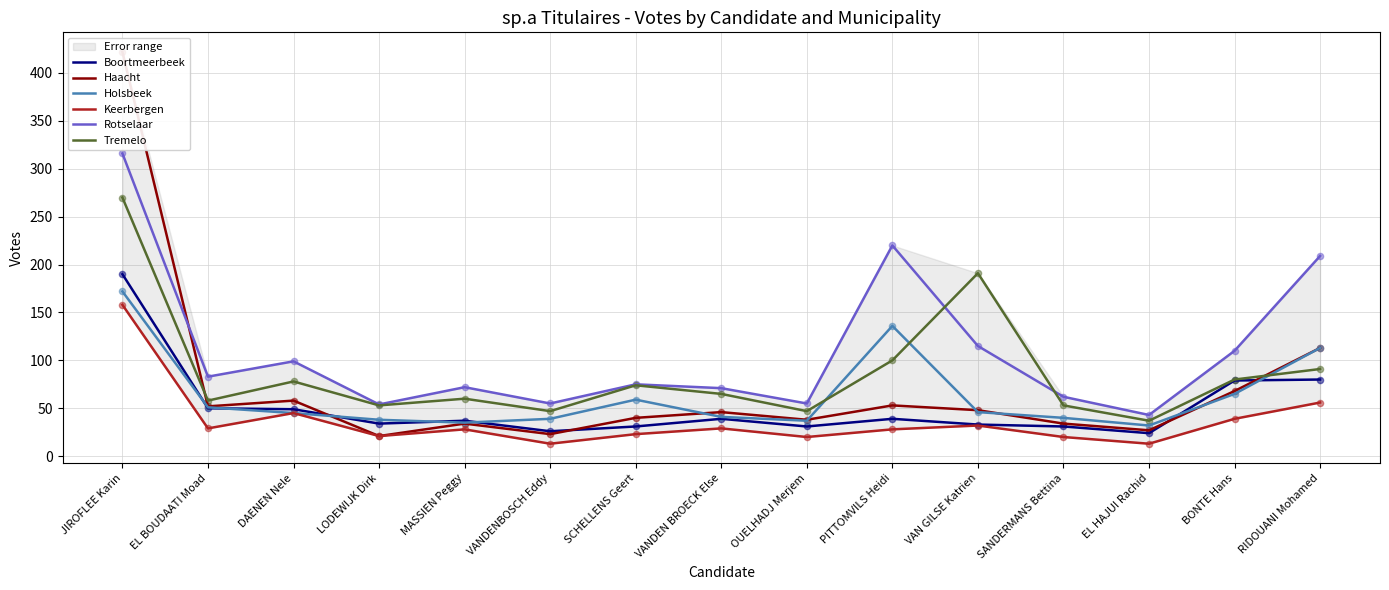

Is the value of Rotselaar at DAENEN Nele greater than the value of Holsbeek at DAENEN Nele?

Yes